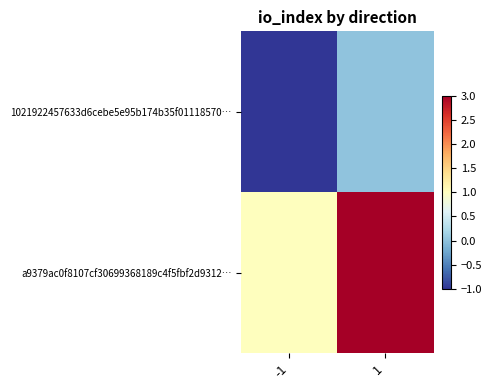

Which category has the lowest value across all series?

-1